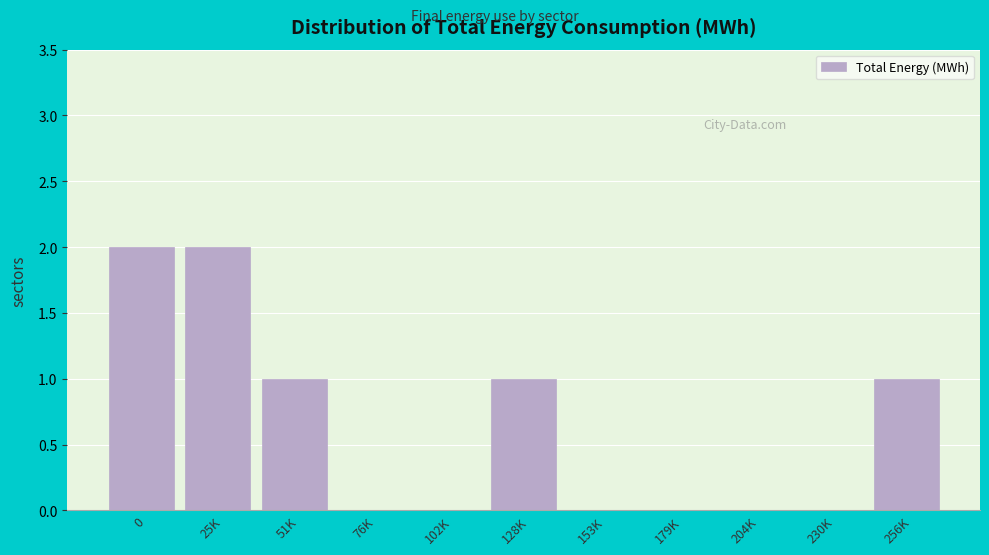

Reading left to right, list all the values displayed in this chart.

0=2	25K=2	51K=1	76K=0	102K=0	128K=1	153K=0	179K=0	204K=0	230K=0	256K=1